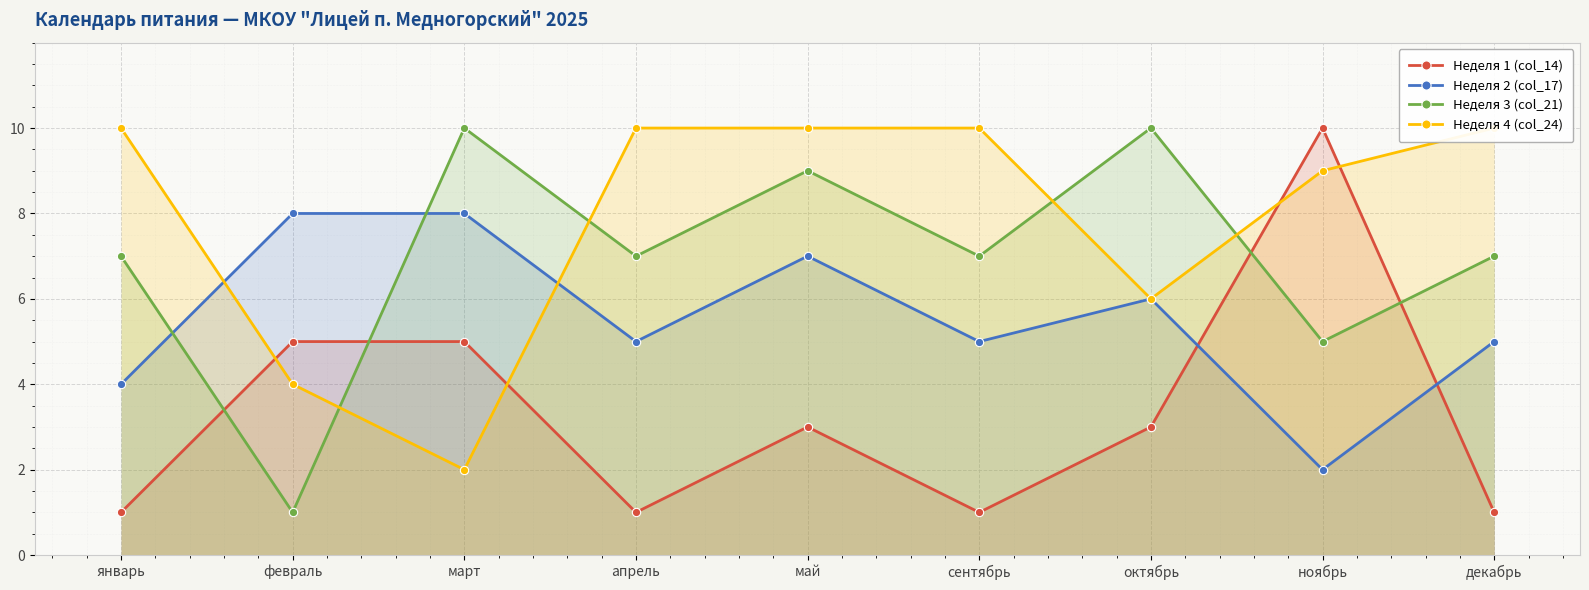

At how many categories does at least one series exceed 5?

9